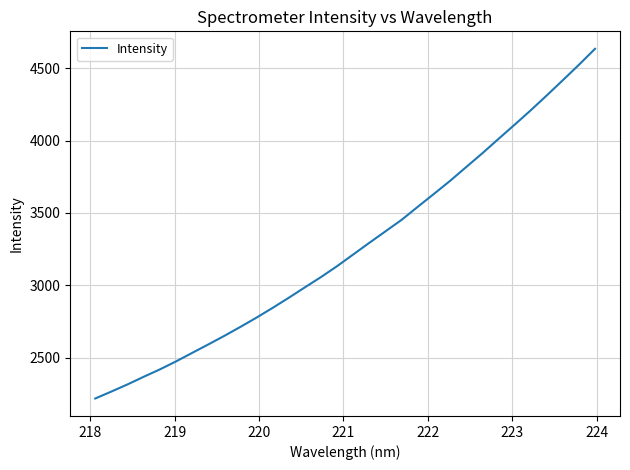

What is the difference between the maximum and minimum values?

2414.6